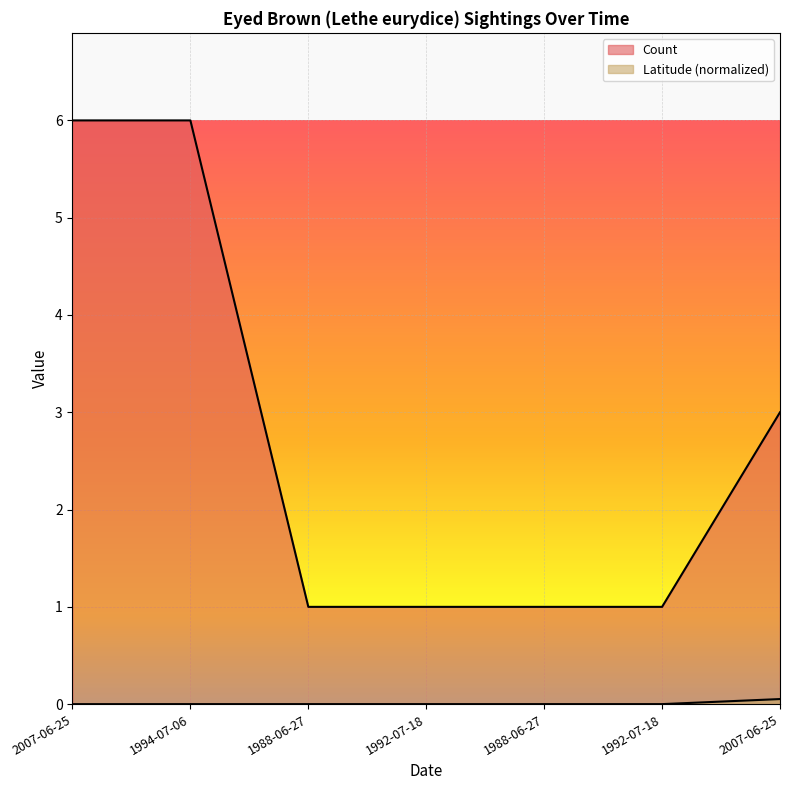

How many Count values are between 1 and 6?

7